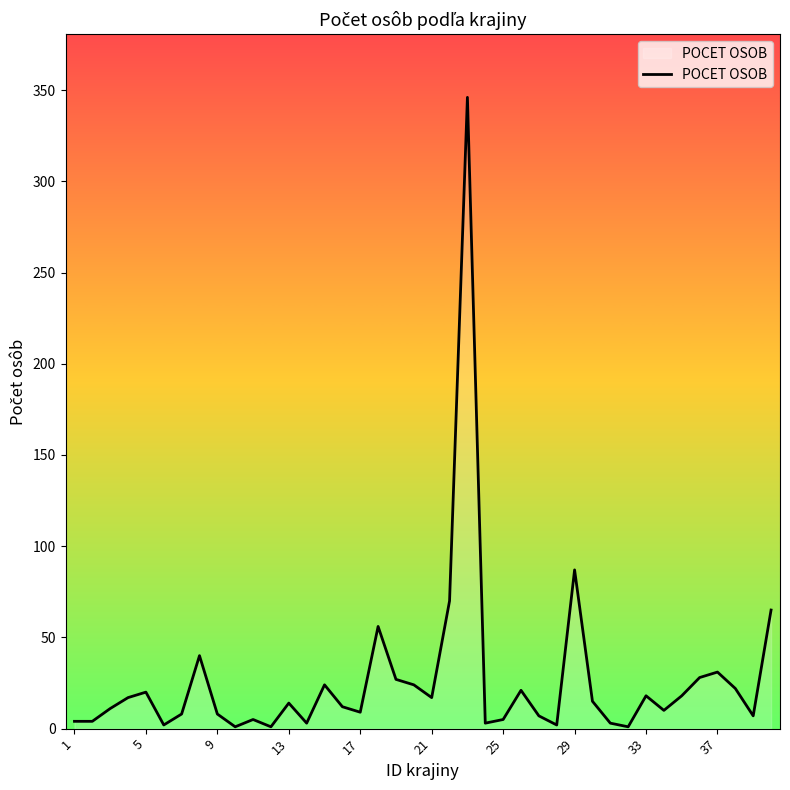

What is the maximum value shown in the chart?

346